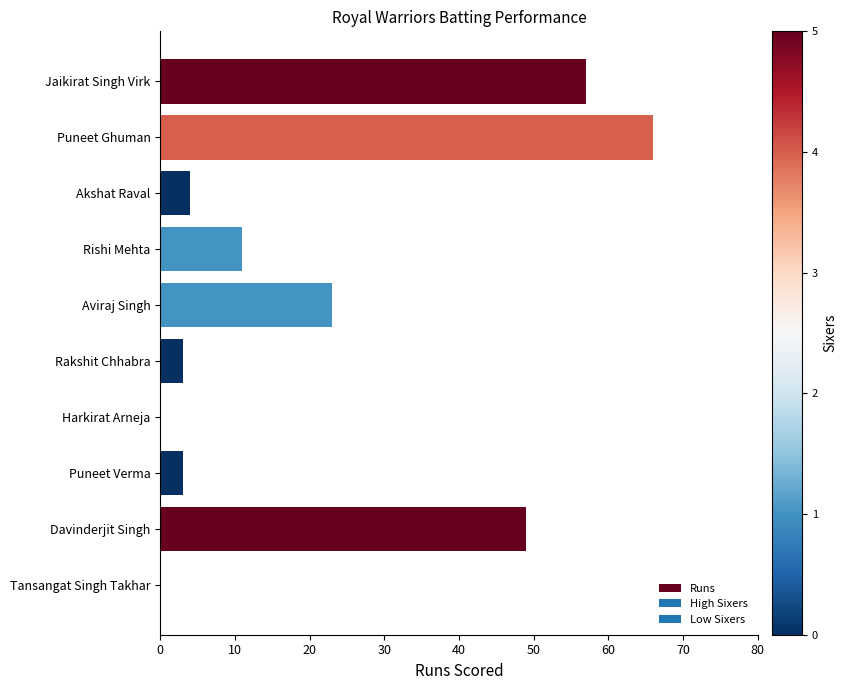

How many series are shown in this chart?

1